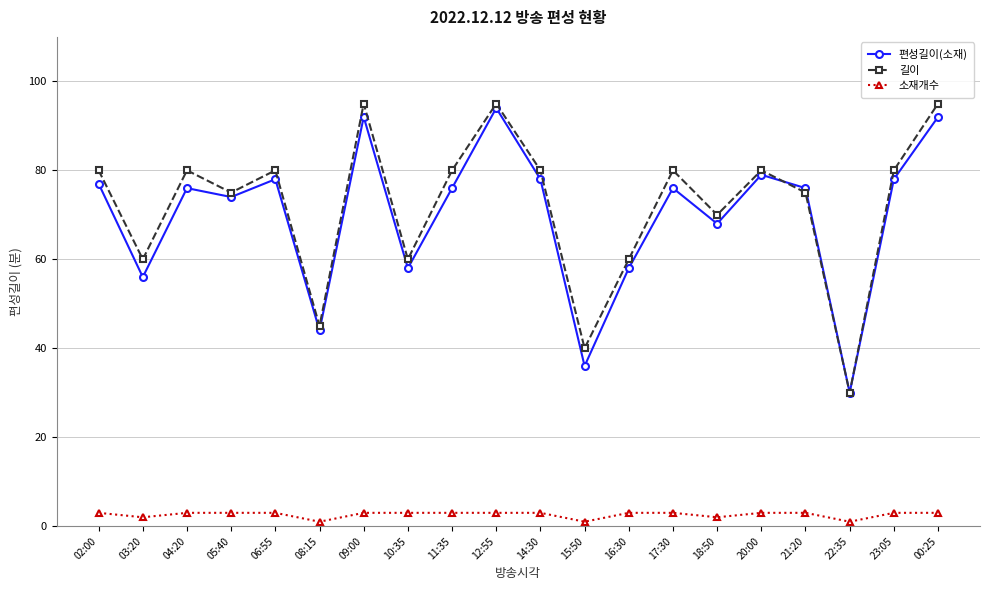

The value of 편성길이(소재) at 21:20 is 76. True or false?

True